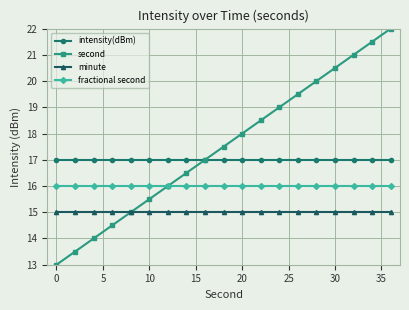

List the series in order of their peak value, highest first.

second, intensity(dBm), fractional second, minute